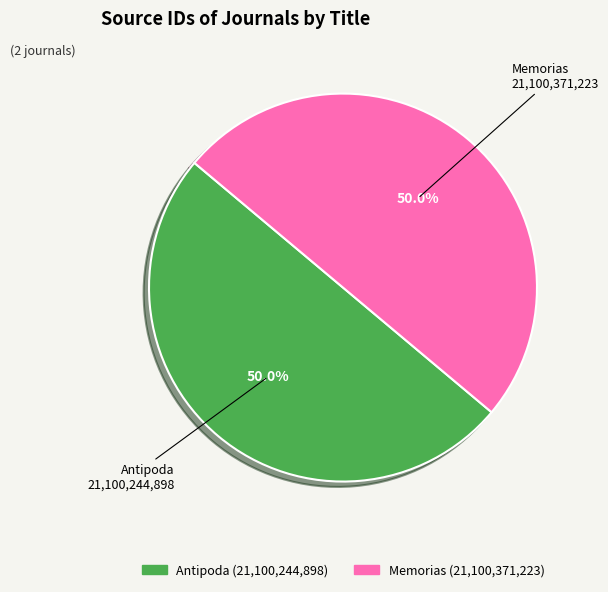

Is the sum of Antipoda and Memorias greater than half?

Yes